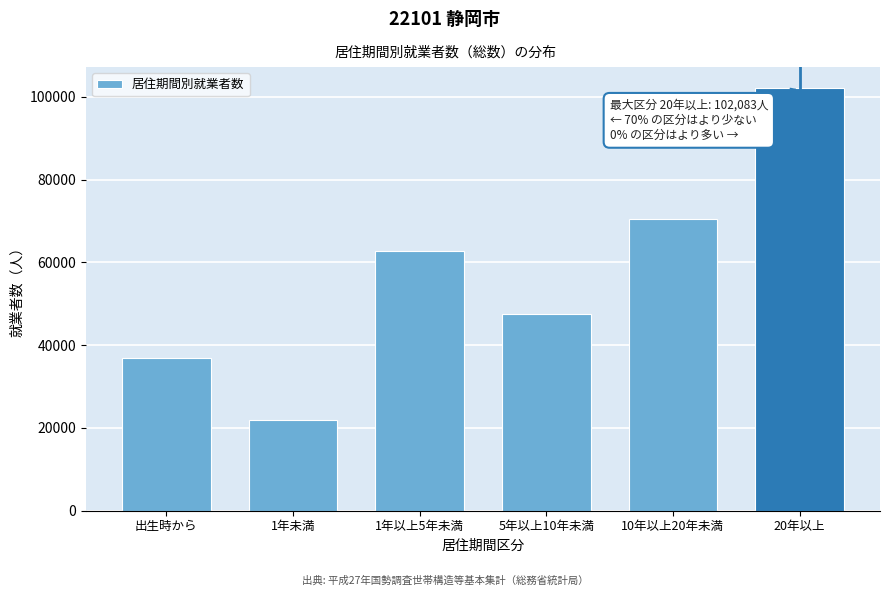

Reading right to left, transcribe all the data shown in this chart.

102083	70514	47478	62821	21805	36793